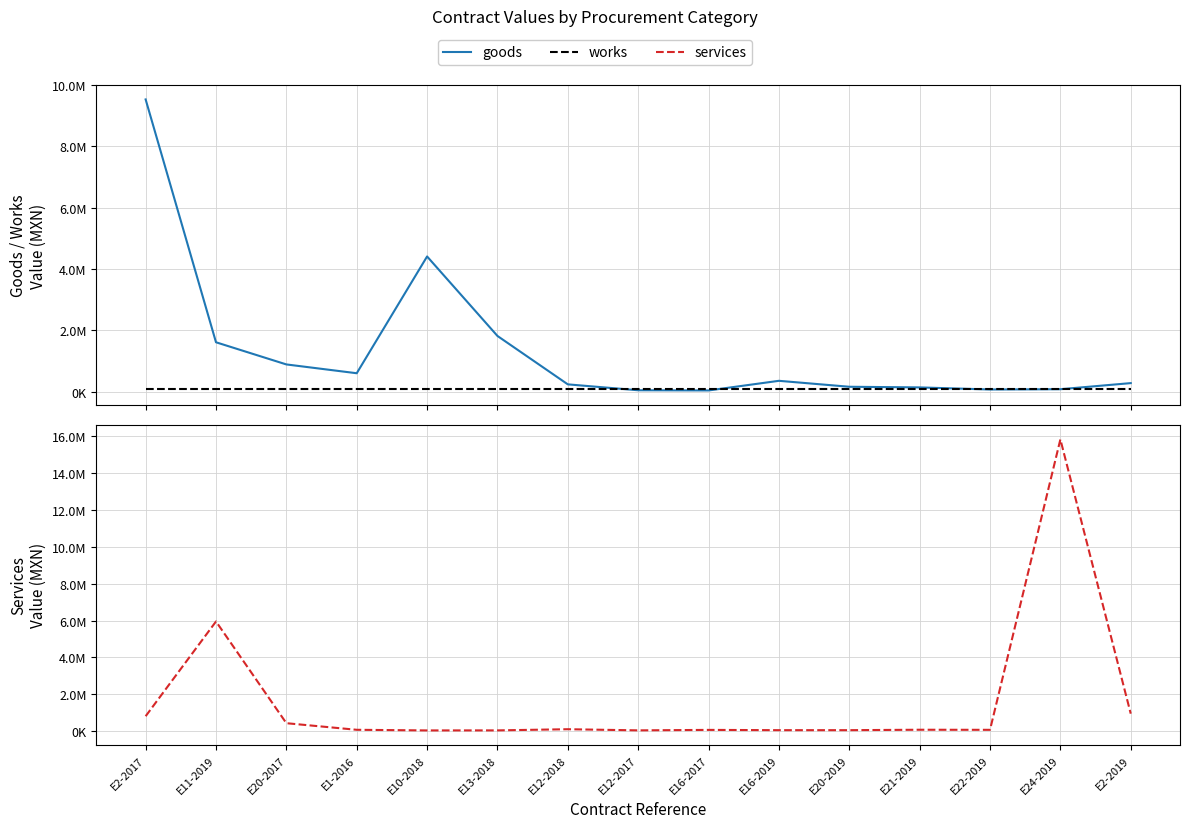

Read the goods value at E16-2019.

358200.0